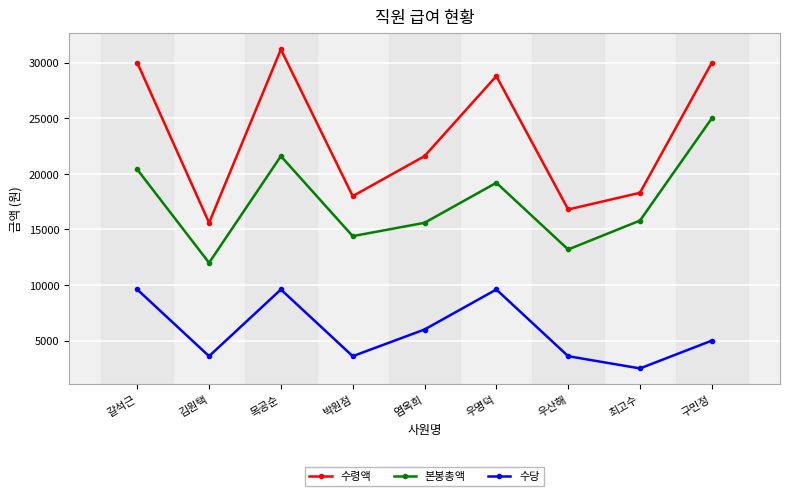

The 수당 series shows 2374 at 김원택. True or false?

False